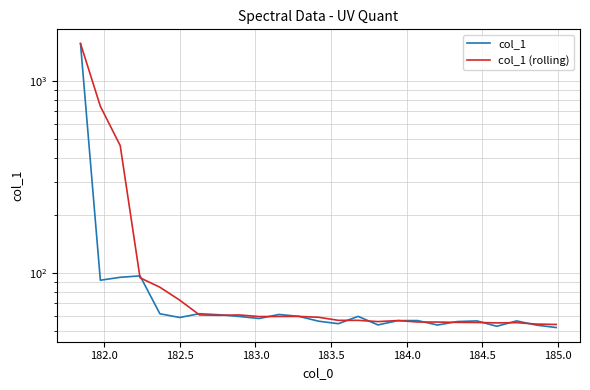

In col_1, how many points are higher than both neighbors (excluding endpoints)?

7